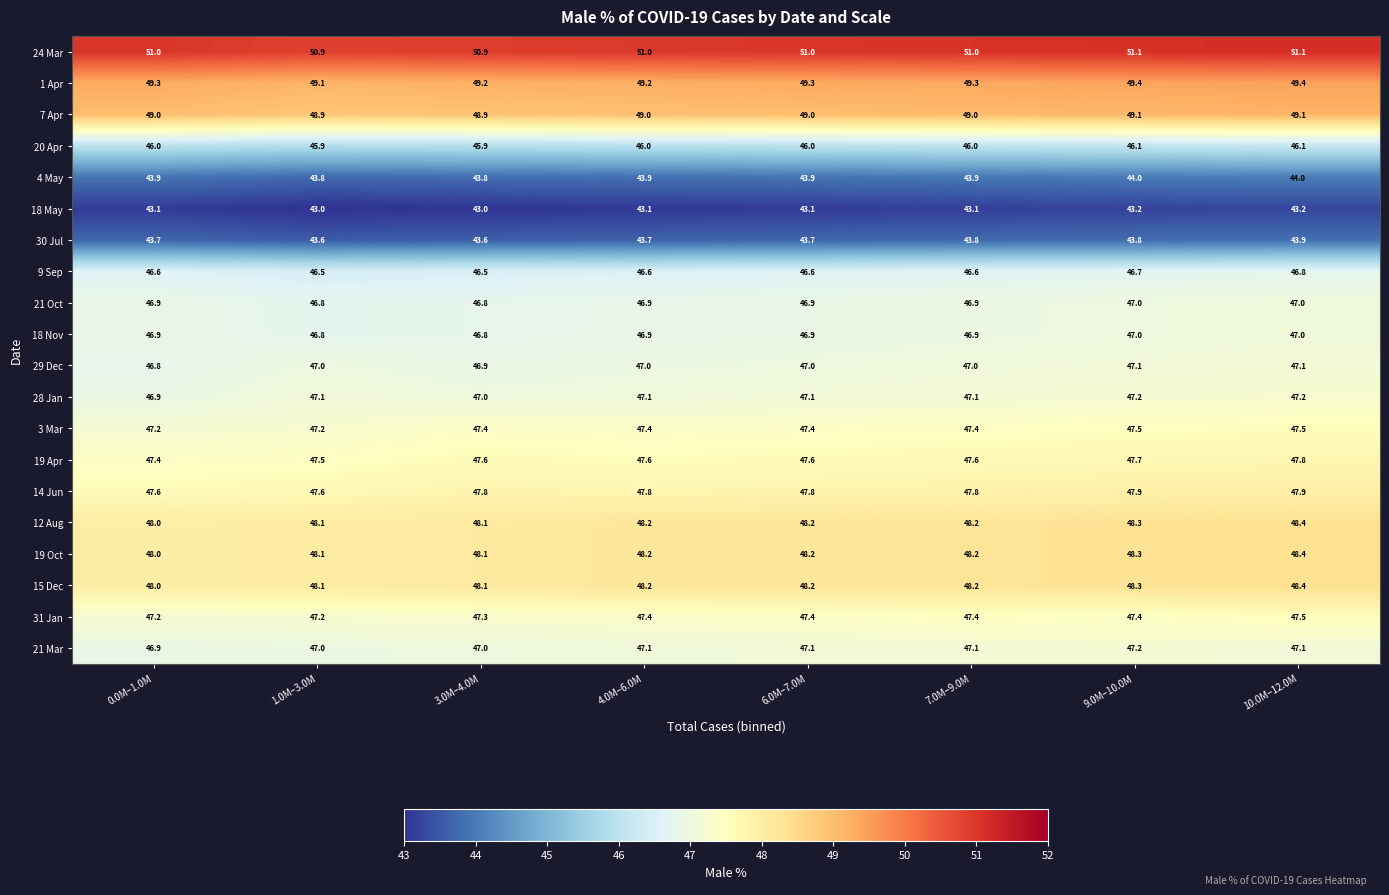

Which category has the highest value in the 19 Apr series?

10.0M–12.0M